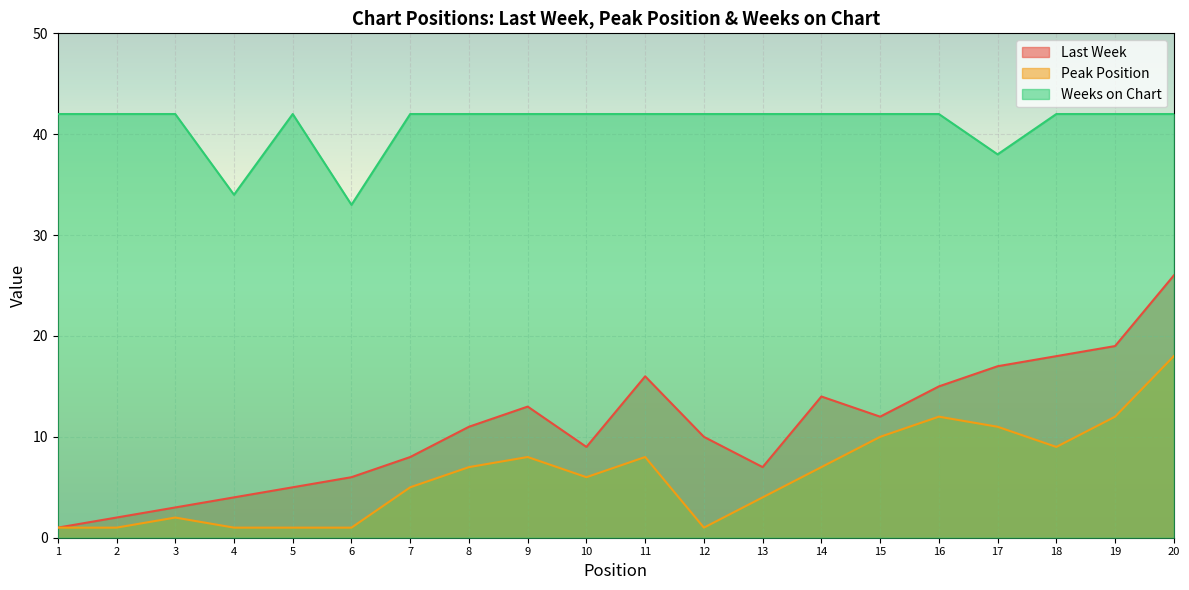

At which label is Peak Position closest to 9?

18